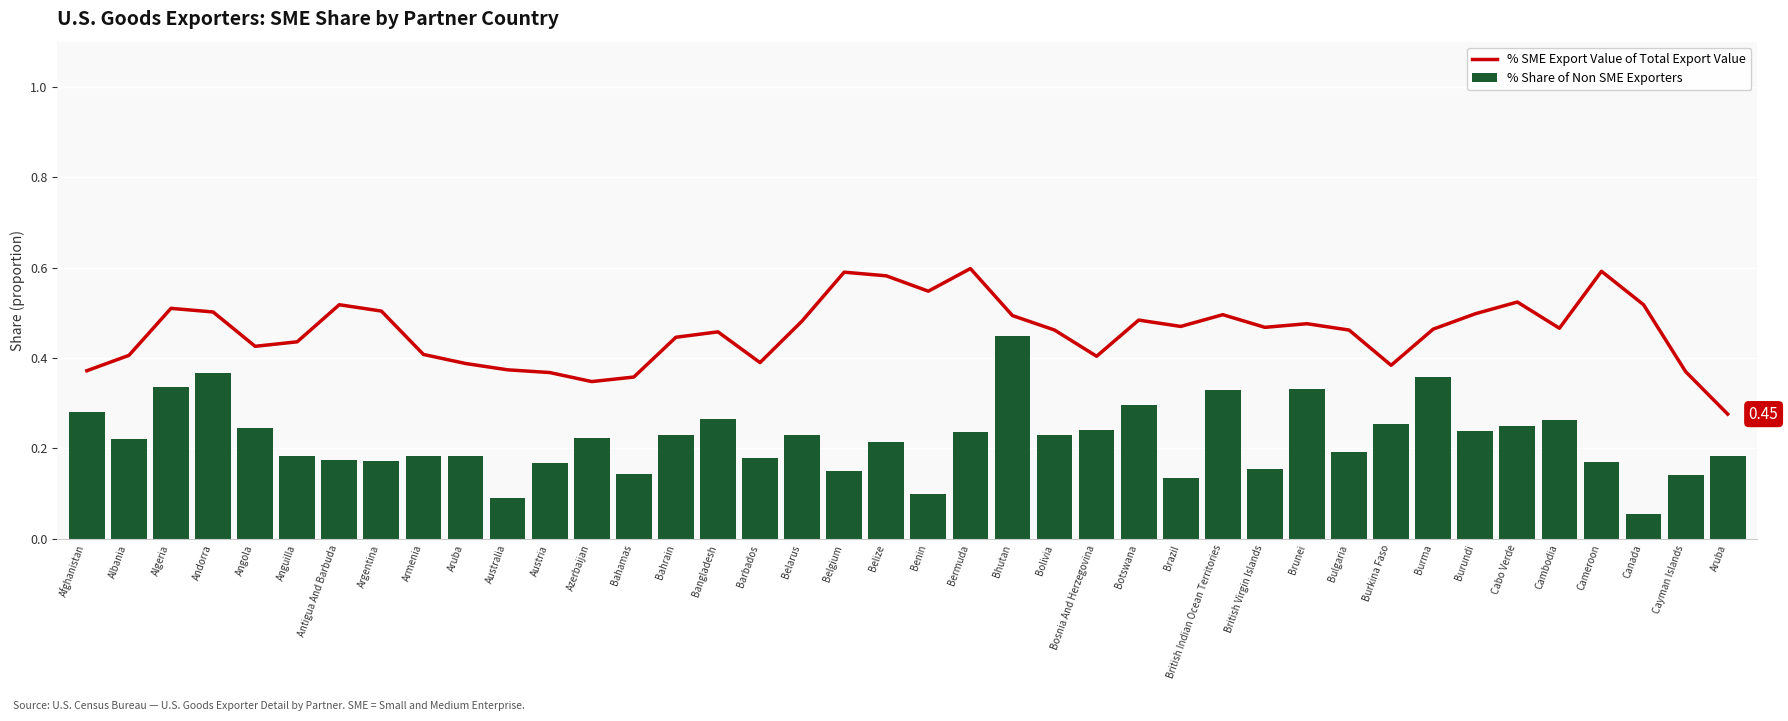

Which series has the largest range (max minus min)?

% Share of Non SME Exporters